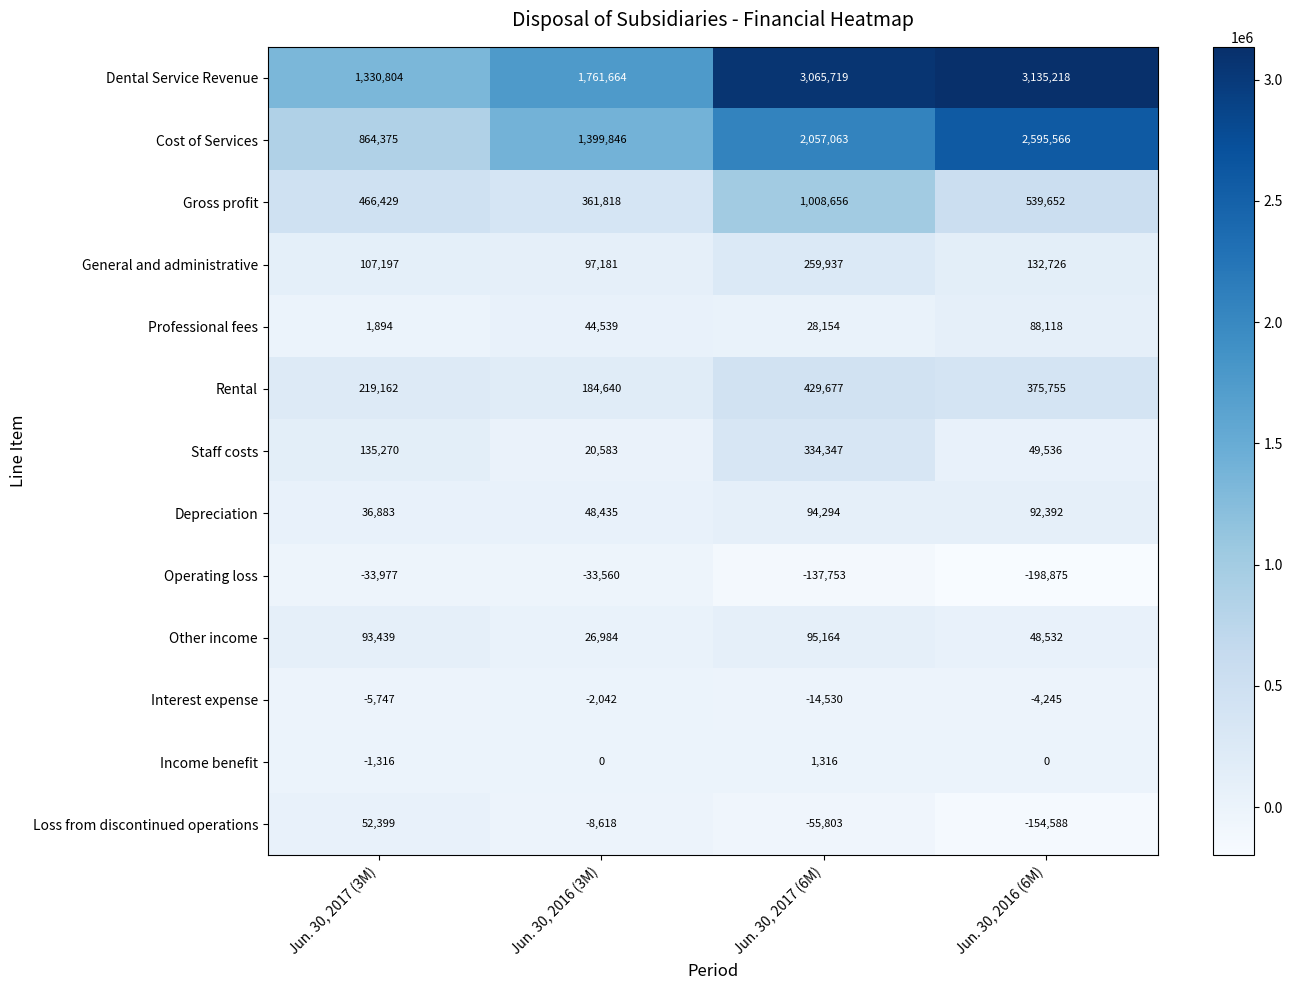

Read the Loss from discontinued operations value at Jun. 30, 2016 (3M).

-8618